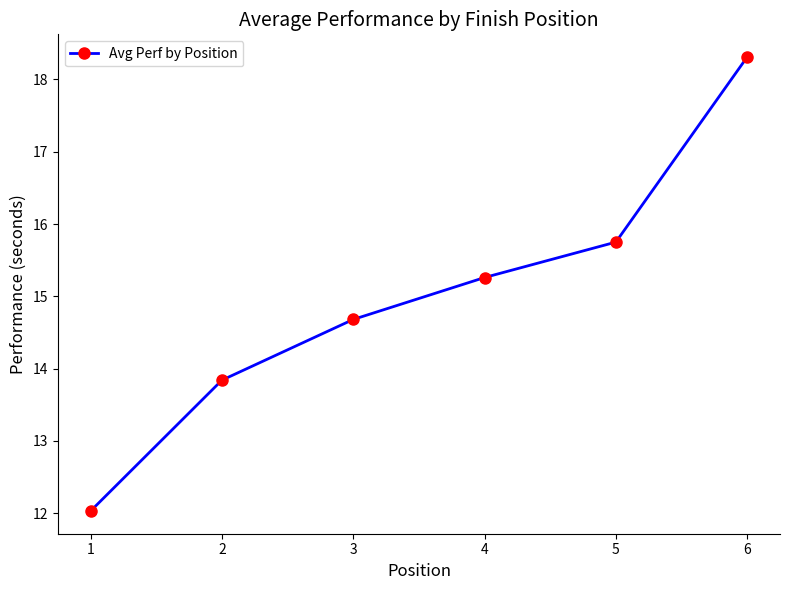

Reading left to right, what are all the values shown in this chart?

12.0	13.8	14.7	15.3	15.8	18.3